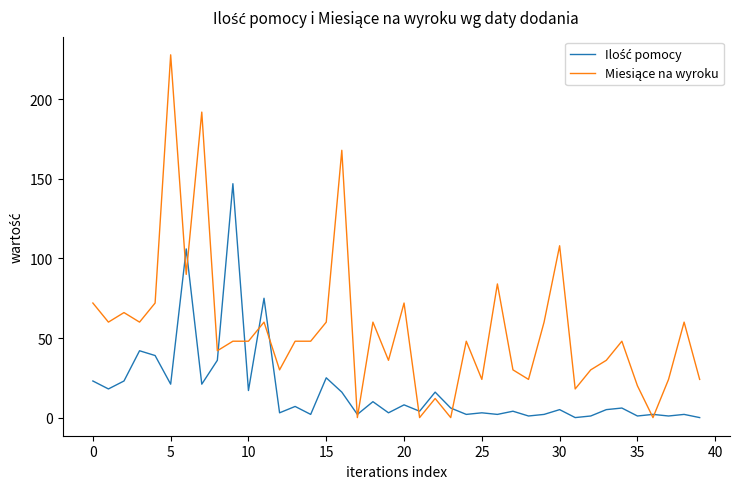

How many categories are shown in the chart?

40